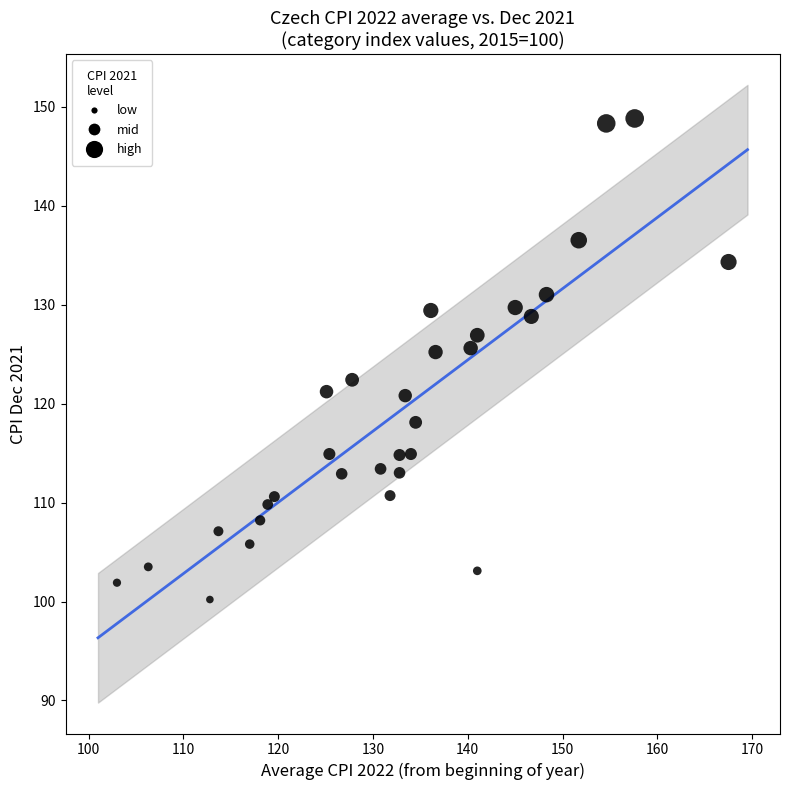

What is the range of X values (max minus min)?

64.5